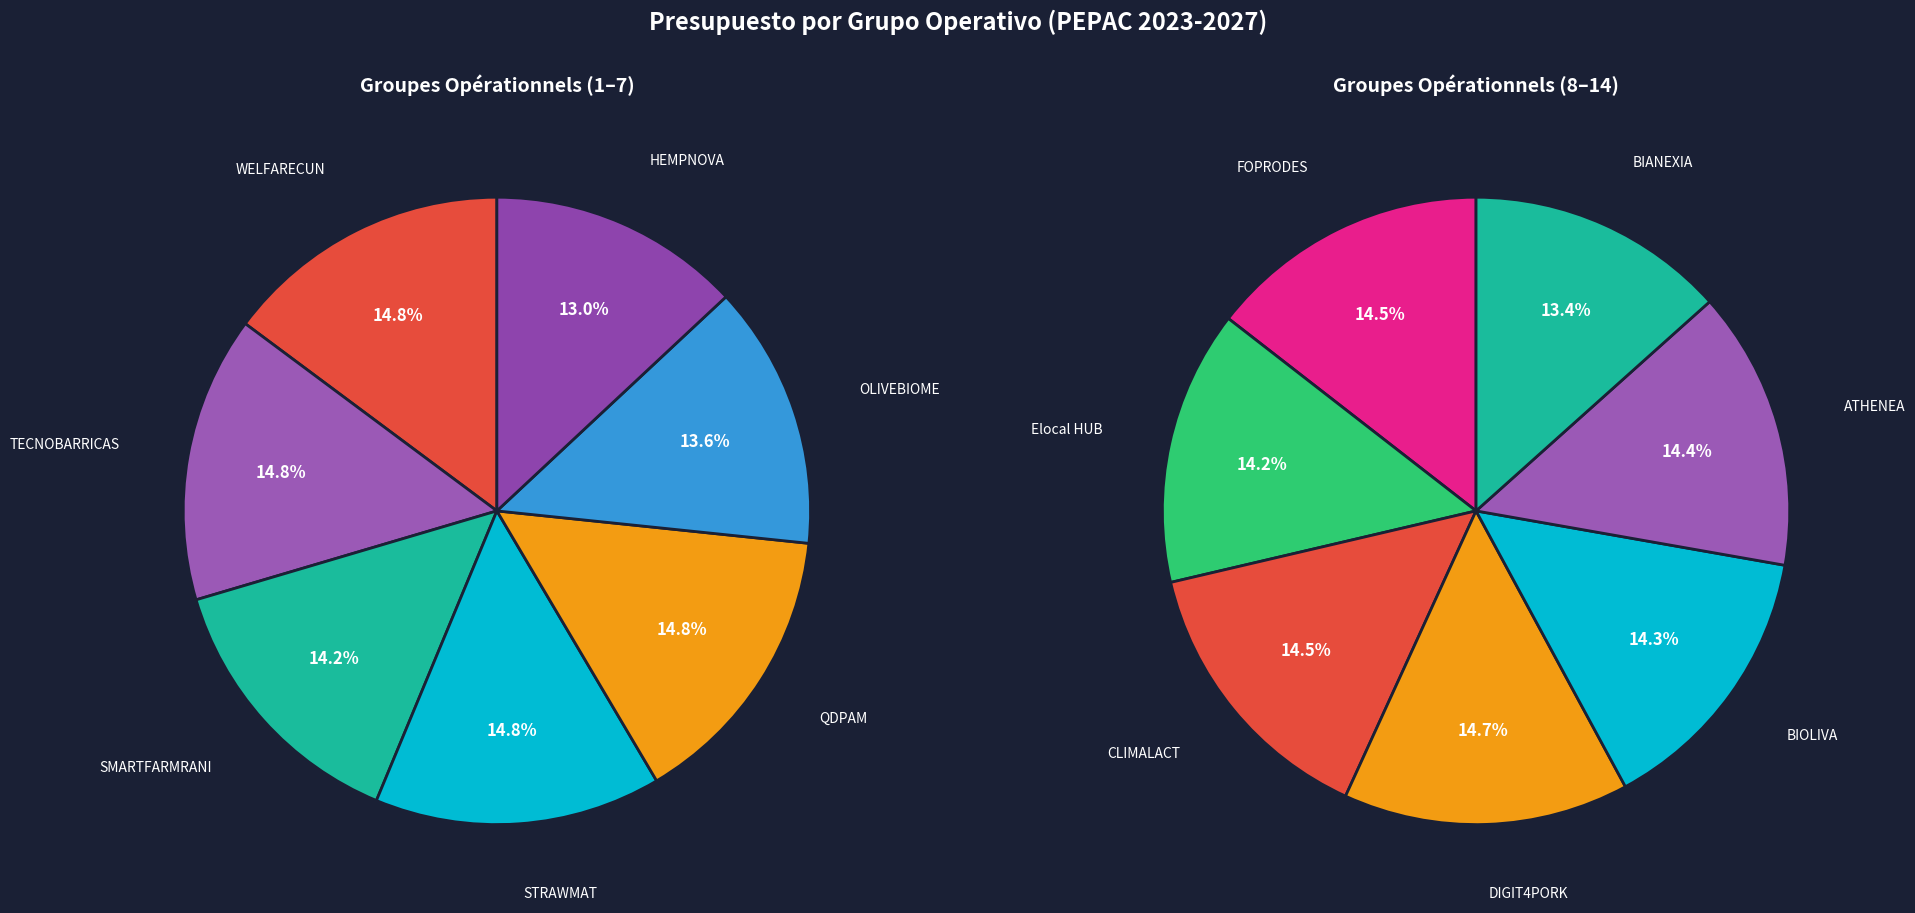

How much of the chart is everything except CLIMALACT?

92.7%